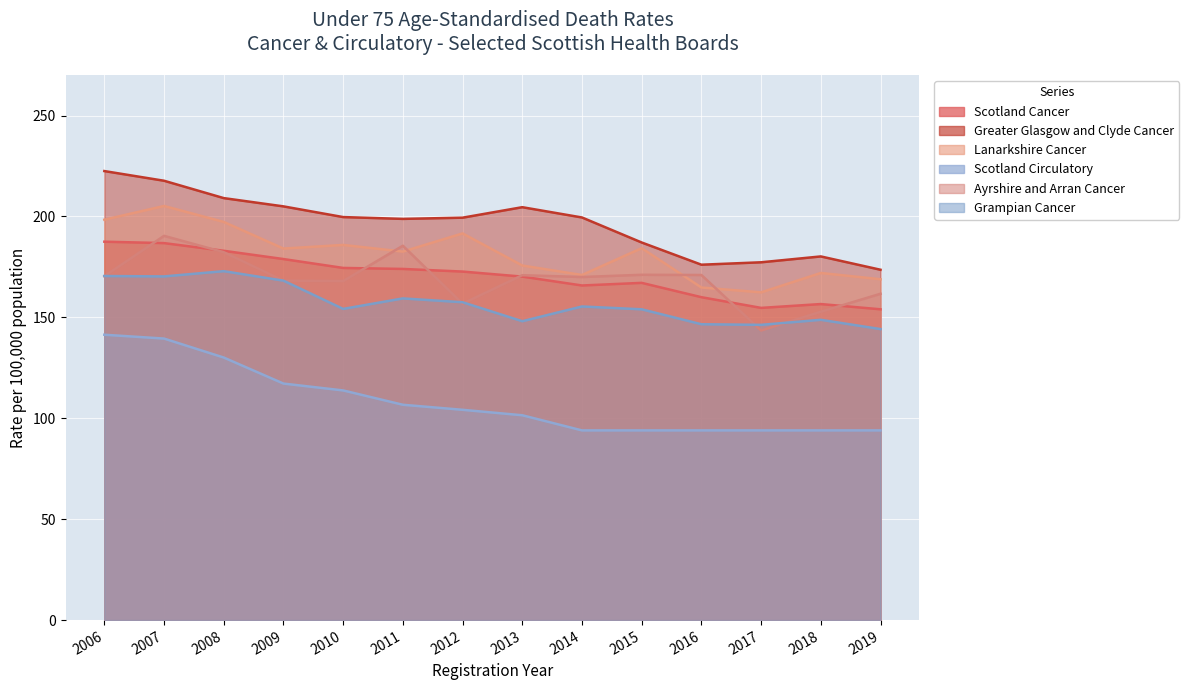

Is the value of Scotland Cancer at 2011 greater than the value of Grampian Cancer at 2013?

Yes